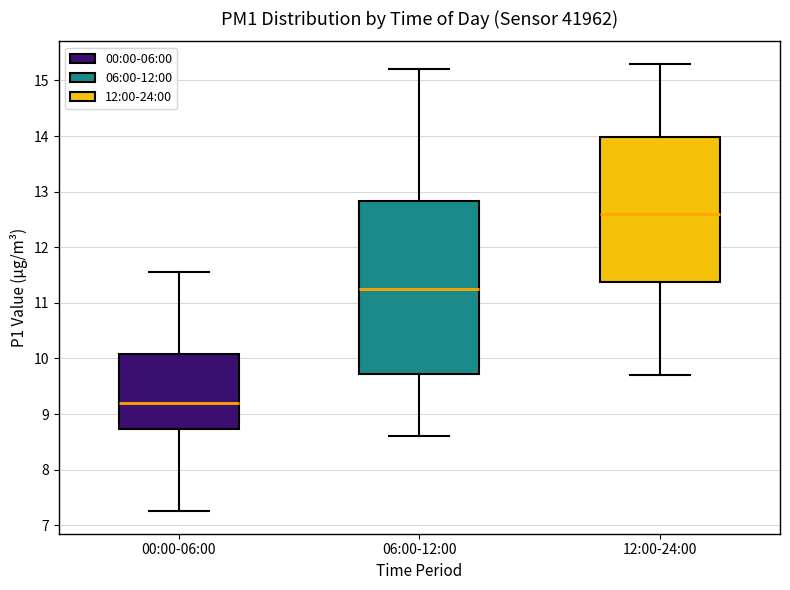

Where does the upper whisker of the box for 12:00-24:00 end on the y-axis? The values are not printed on the chart, so give them approximately, as read against the axis.

15.3